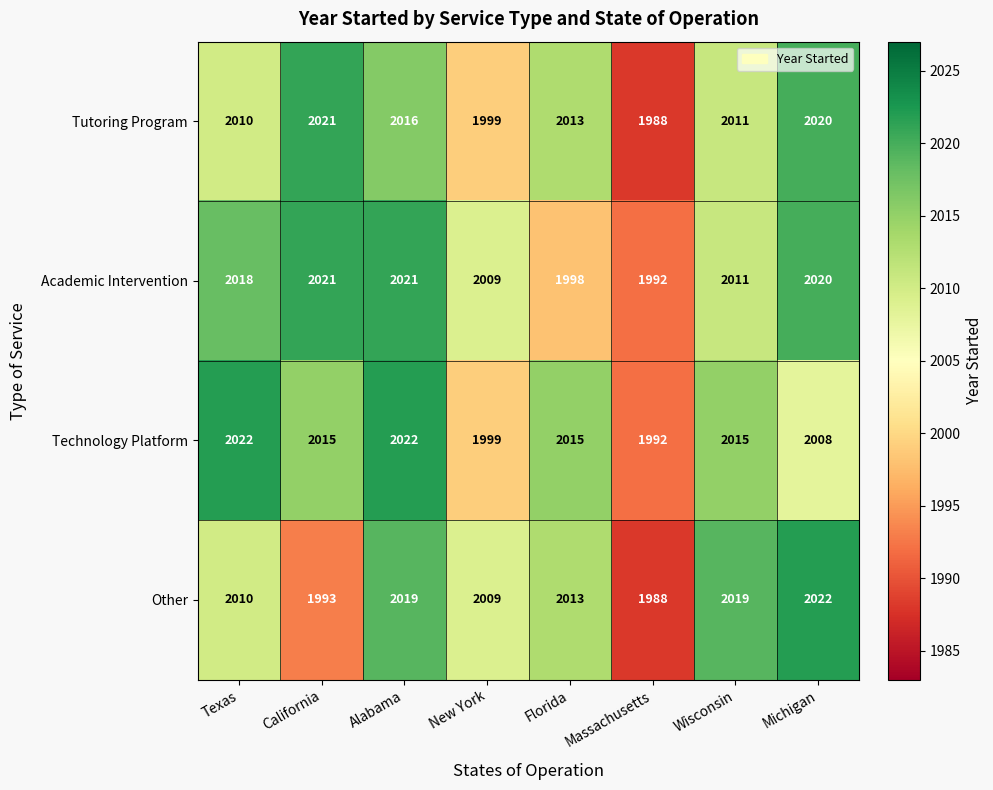

Is the value of Tutoring Program at Michigan greater than the value of Technology Platform at Florida?

Yes